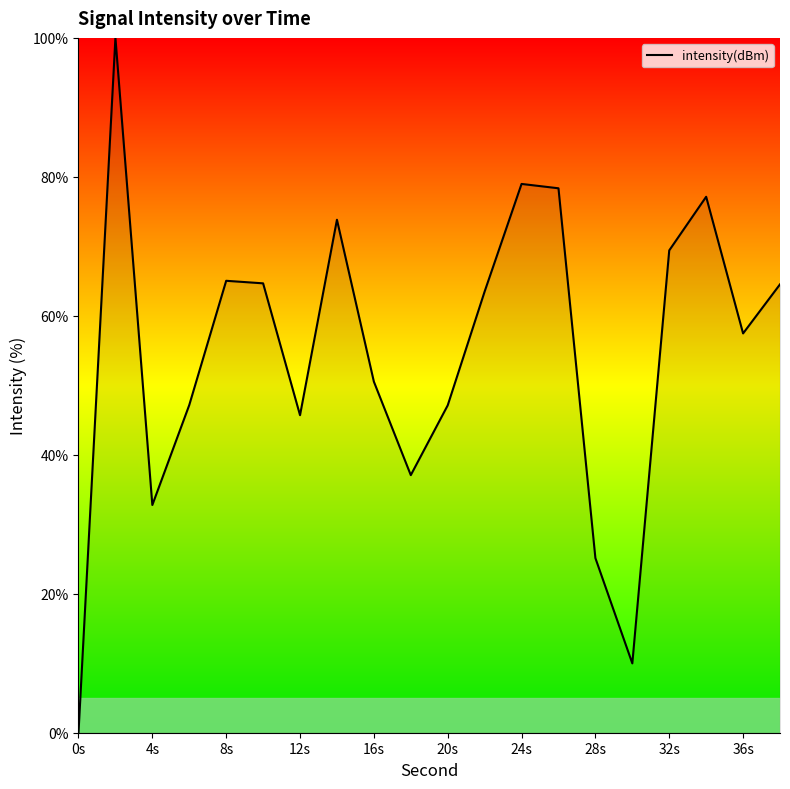

What is the maximum value shown in the chart?

100.0